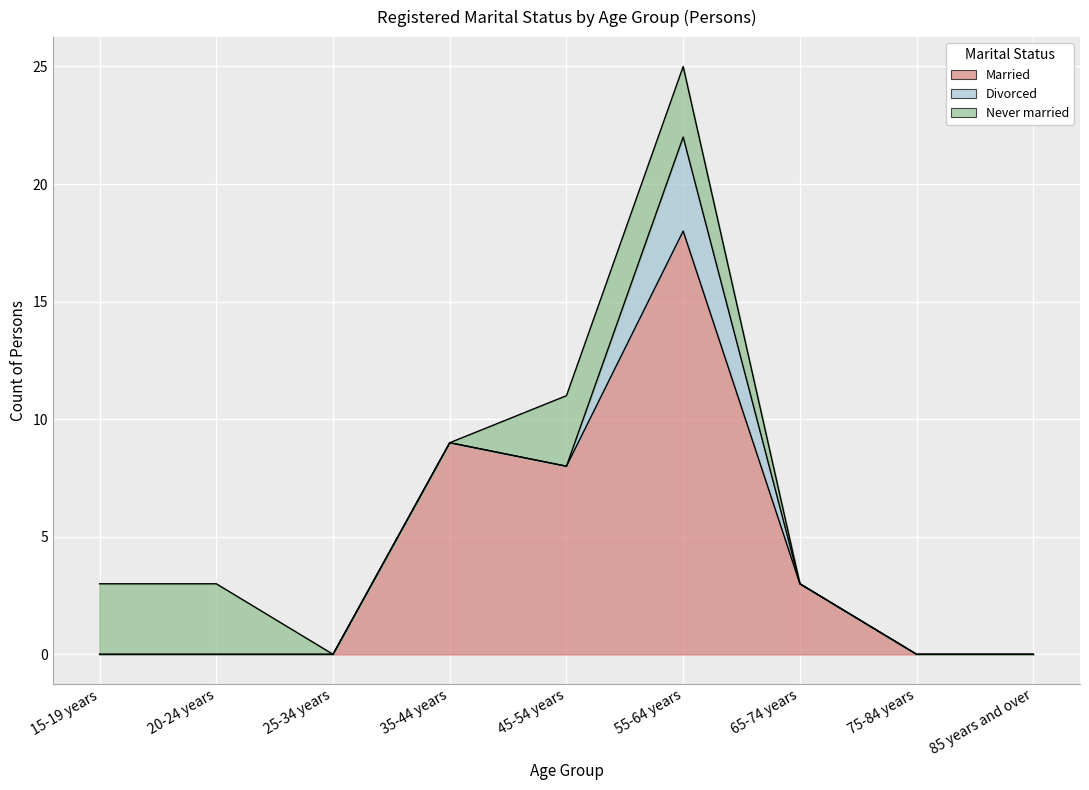

Reading left to right, extract all data points from this chart.

Married: 0	0	0	9	8	18	3	0	0
Divorced: 0	0	0	0	0	4	0	0	0
Never married: 3	3	0	0	3	3	0	0	0